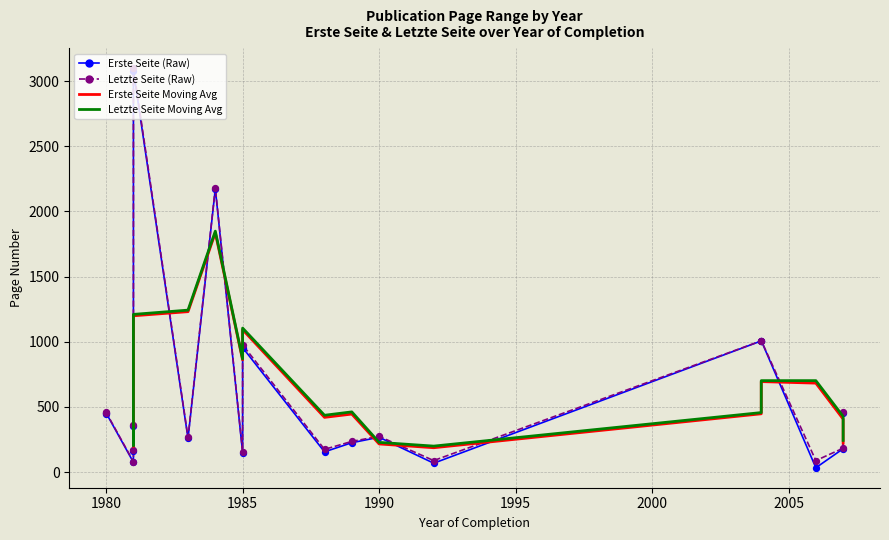

Is the value of Erste Seite at 10 greater than the value of Letzte Seite at 14?

No